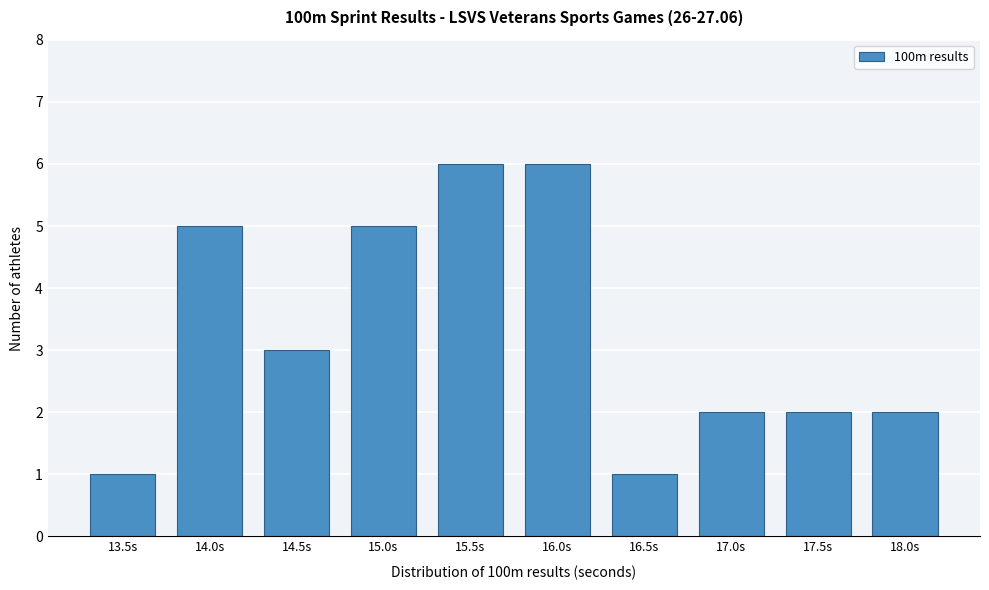

Reading left to right, transcribe all the data shown in this chart.

1	5	3	5	6	6	1	2	2	2